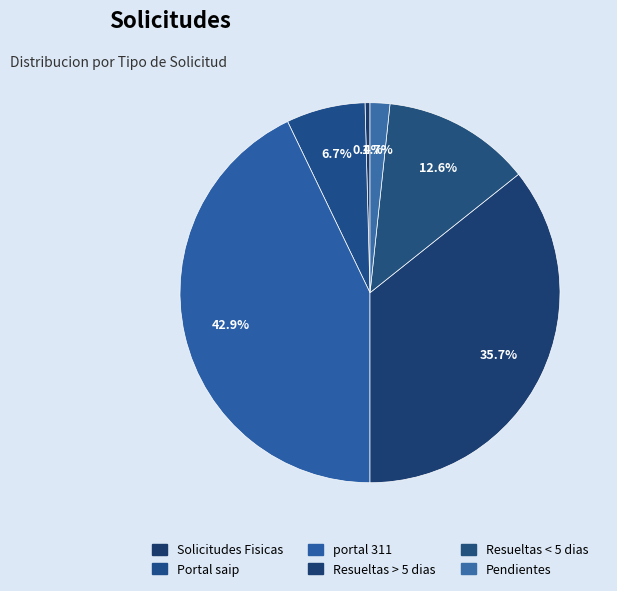

Count the number of slices in the pie.

6